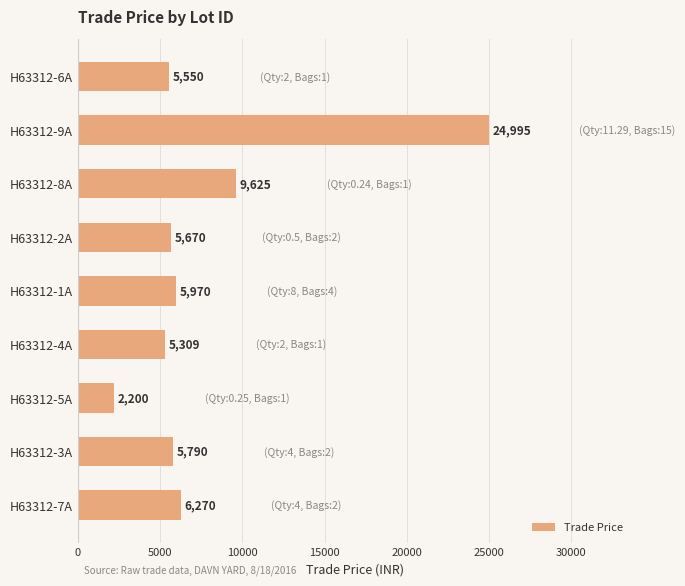

What is the ratio of the value at H63312-7A to the value at H63312-8A?

0.7